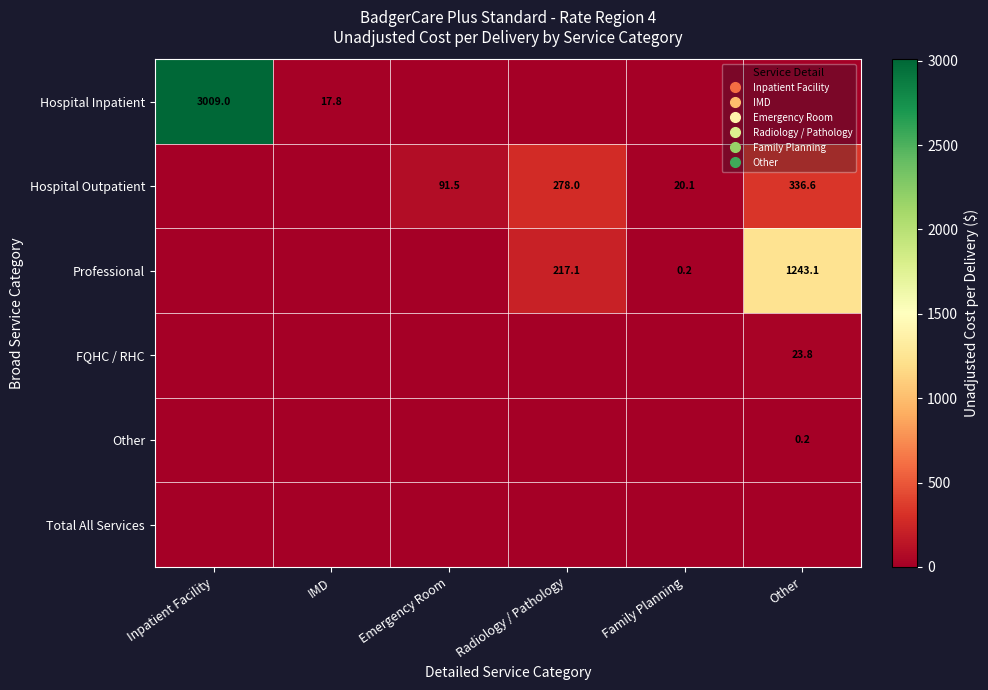

List the labels in order of Total All Services value, smallest first.

Inpatient Facility, IMD, Emergency Room, Radiology / Pathology, Family Planning, Other